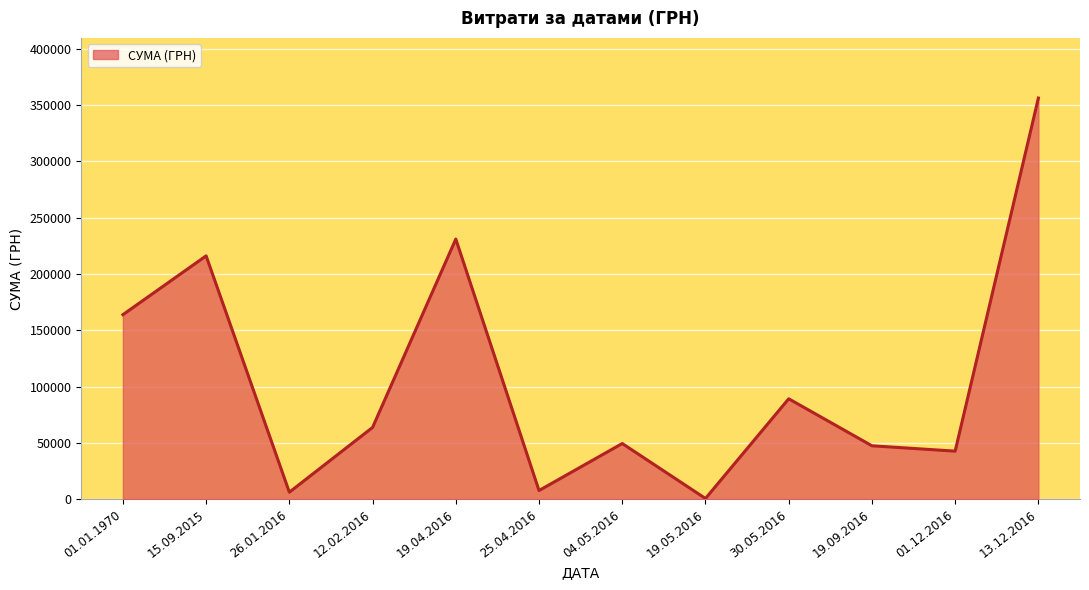

The value at 15.09.2015 is 150936.4. True or false?

False